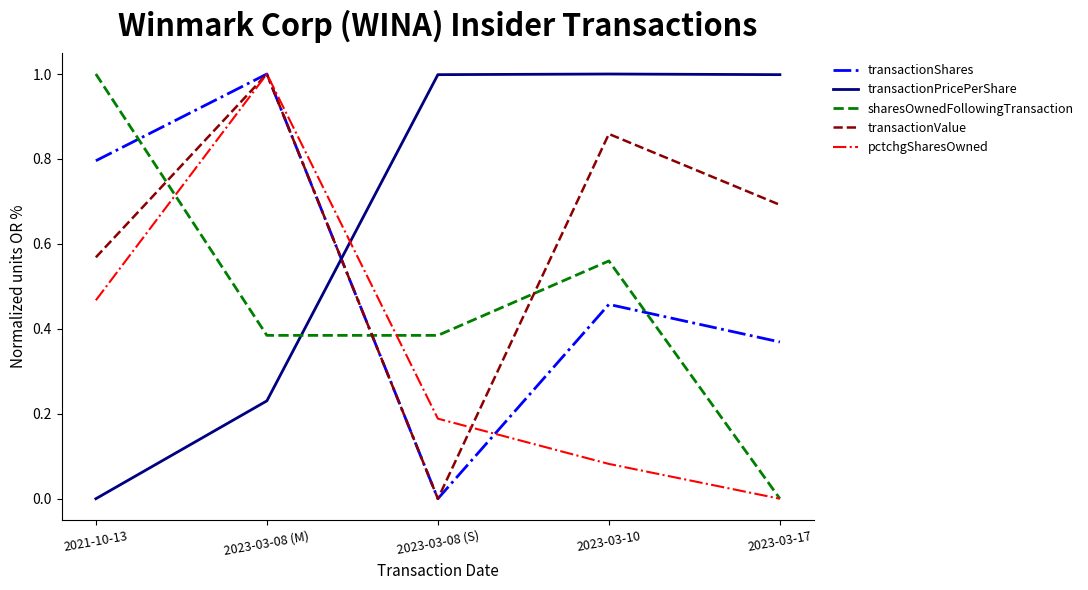

What position from the right is 2023-03-08 (S)?

3